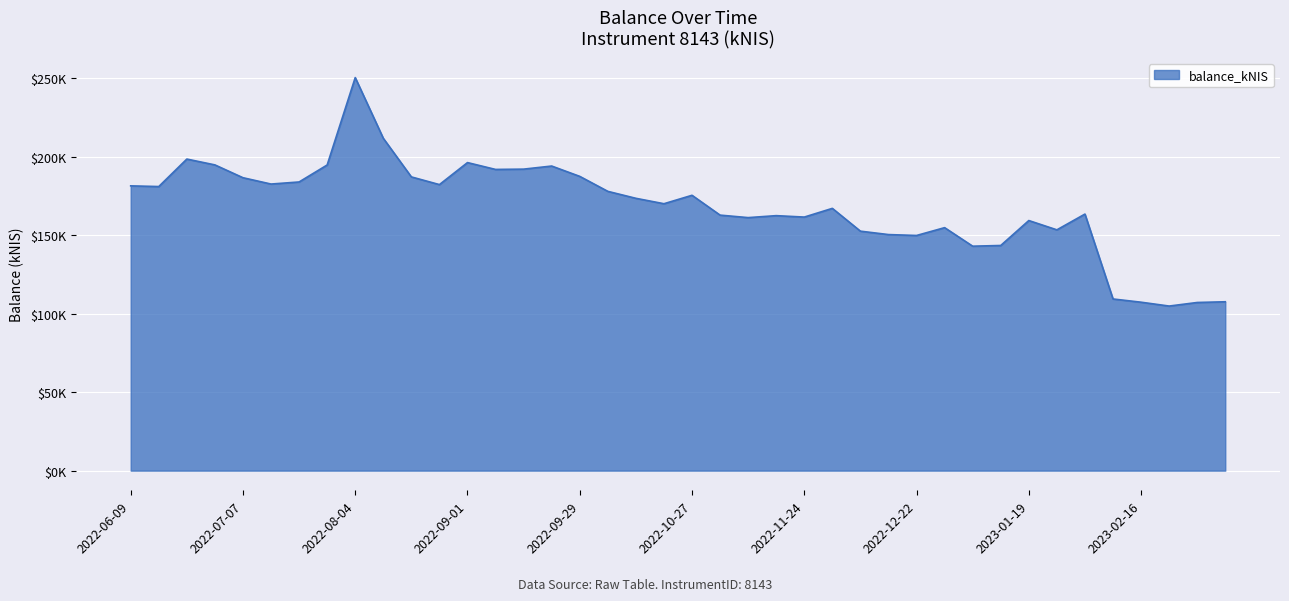

Does the chart have visible grid lines?

Yes